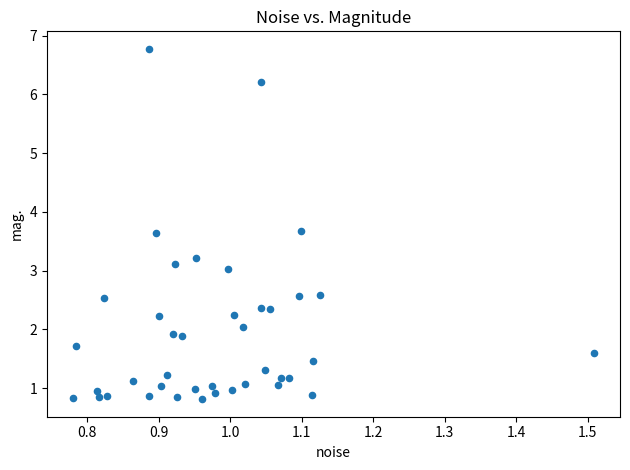

What is the range of X values (max minus min)?

0.7